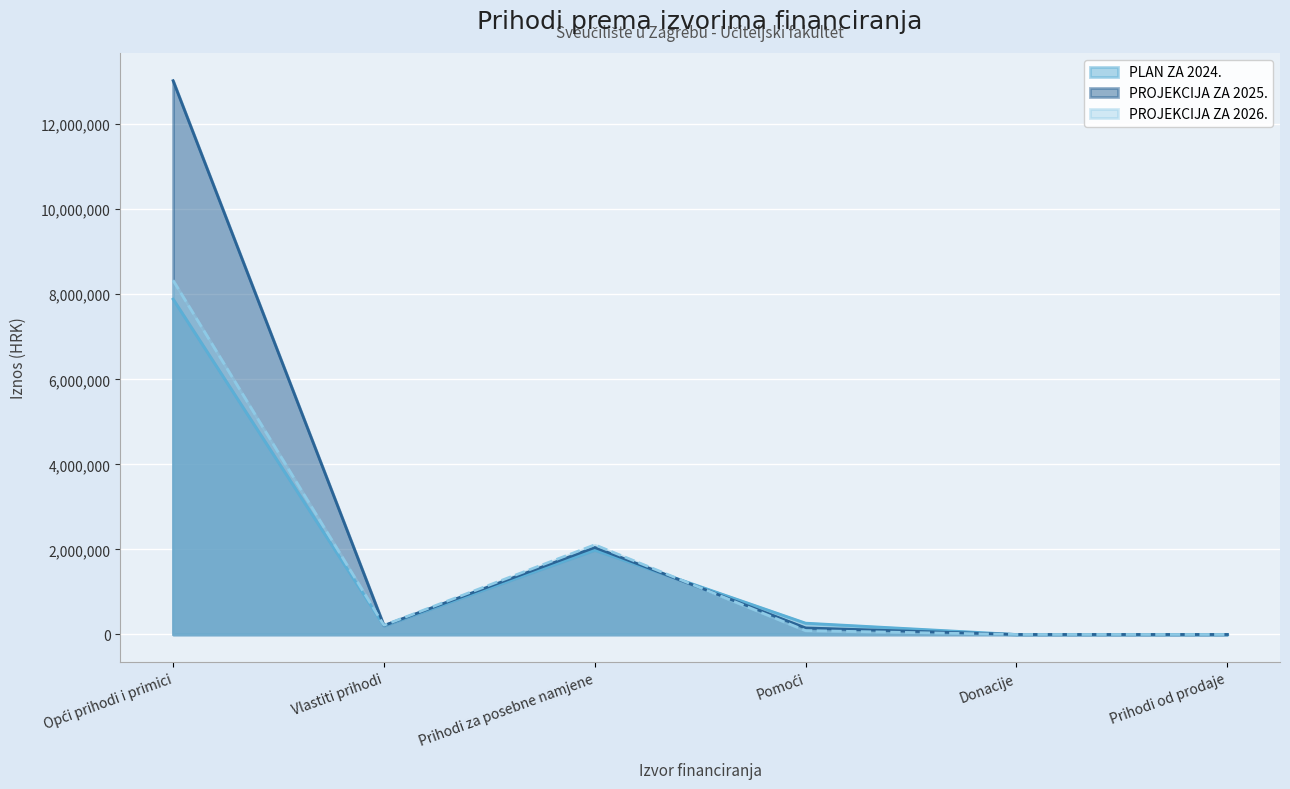

How many interior local valleys does the PROJEKCIJA ZA 2025. series have?

1